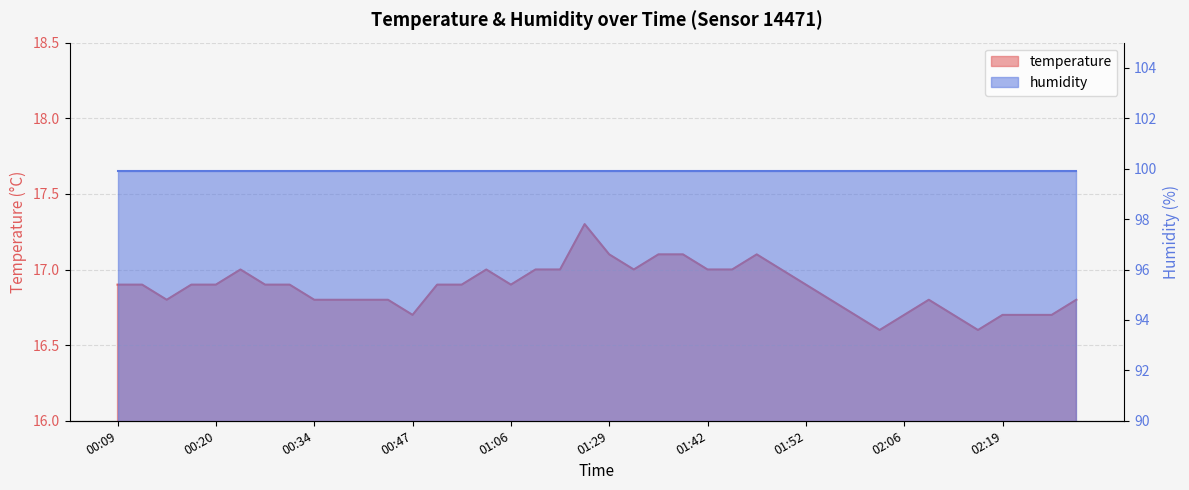

Approximately how many times larger is the value at 01:40 compared to 00:23?

1.0